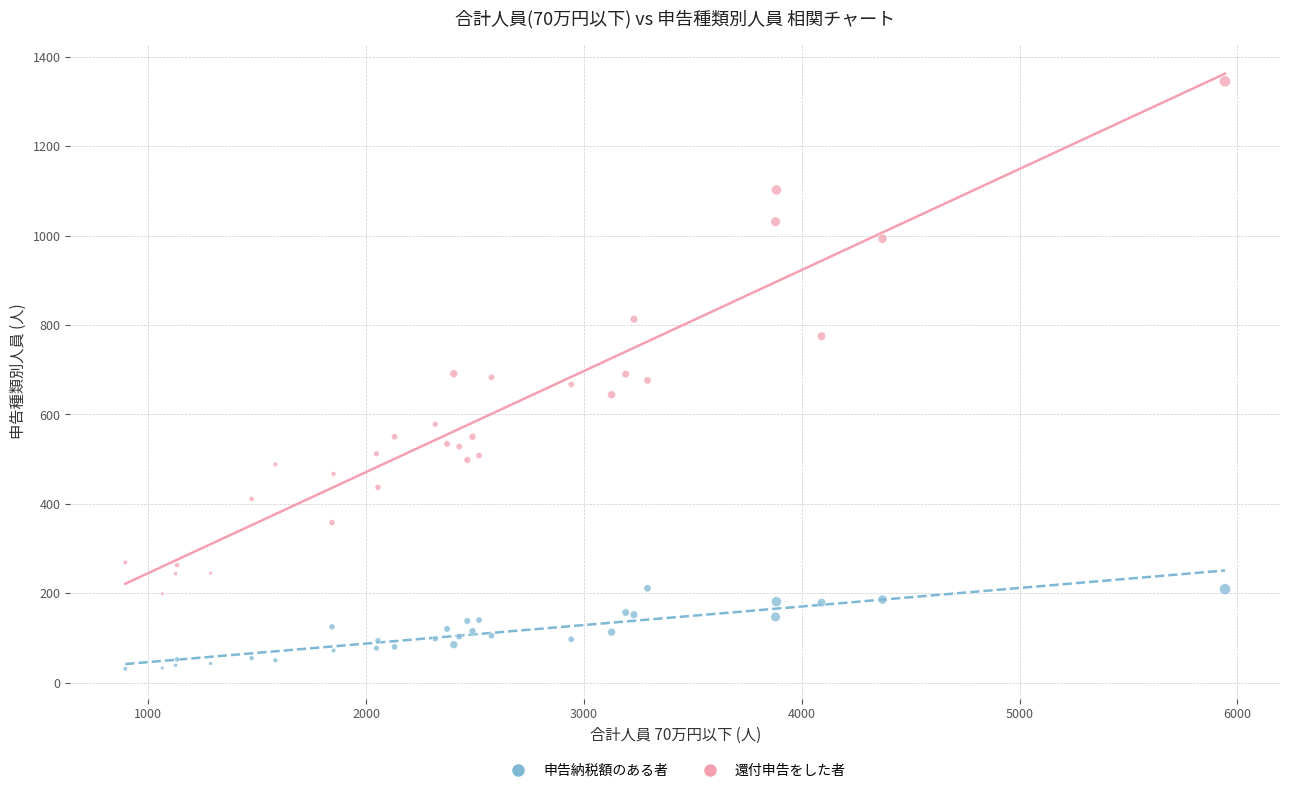

Which series contains the lowest Y value?

申告納税額のある者